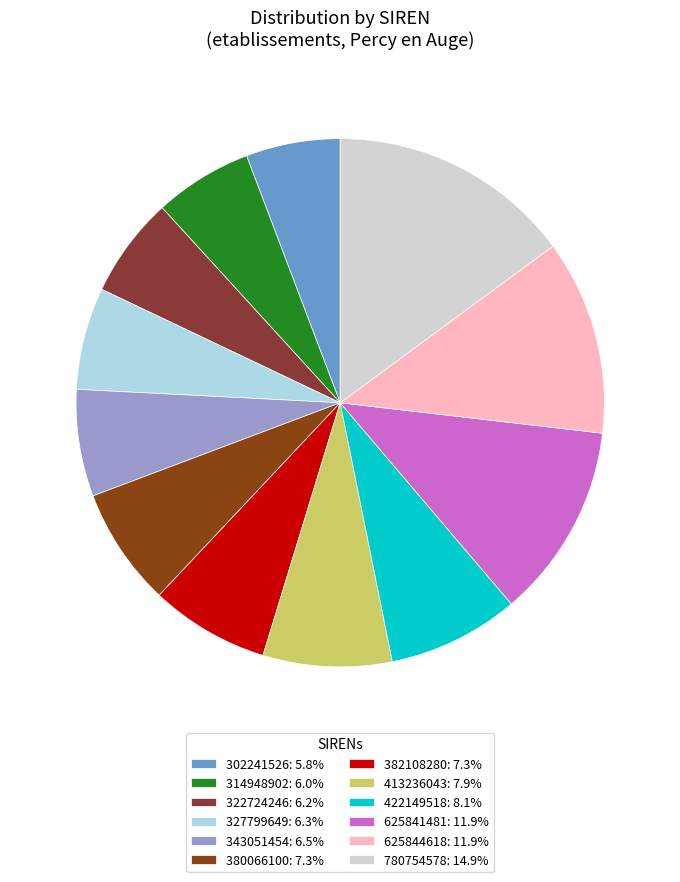

Does 322724246: 6.2% account for over 50% of the chart?

No